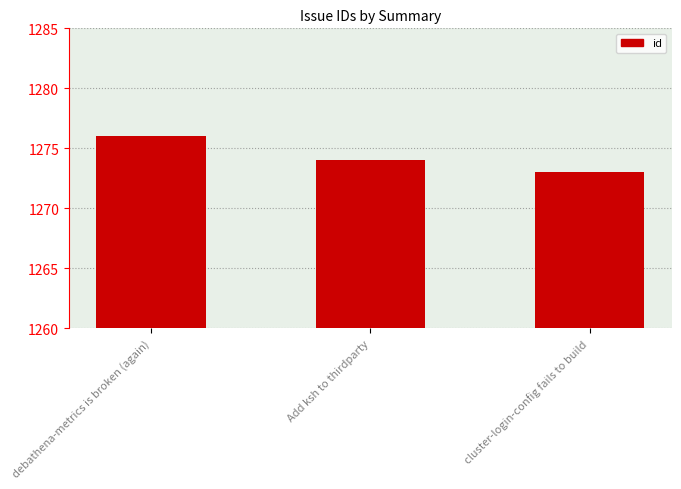

Reading left to right, transcribe all the data shown in this chart.

1276	1274	1273